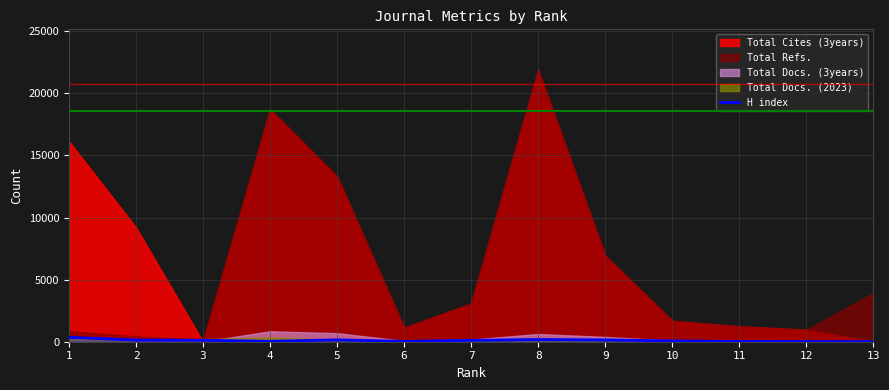

How many values are below 114?

6